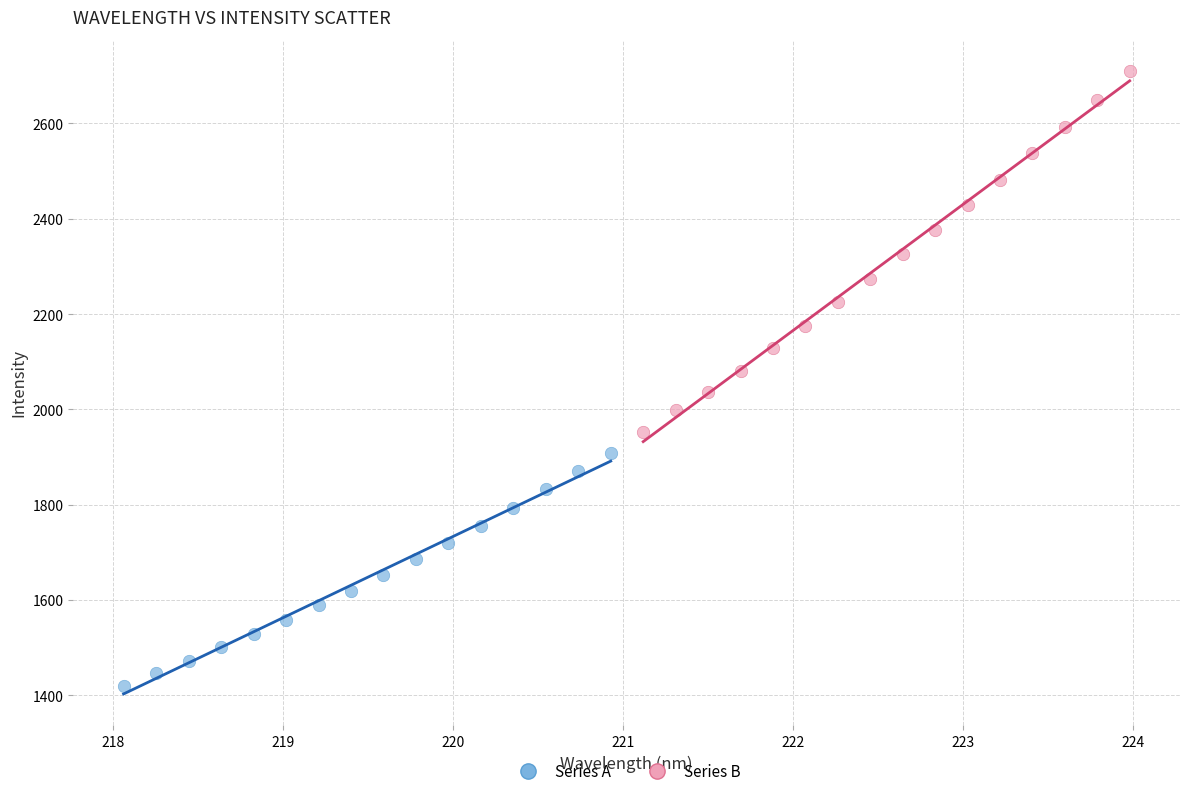

Which series has the largest Y range (max minus min)?

Series B